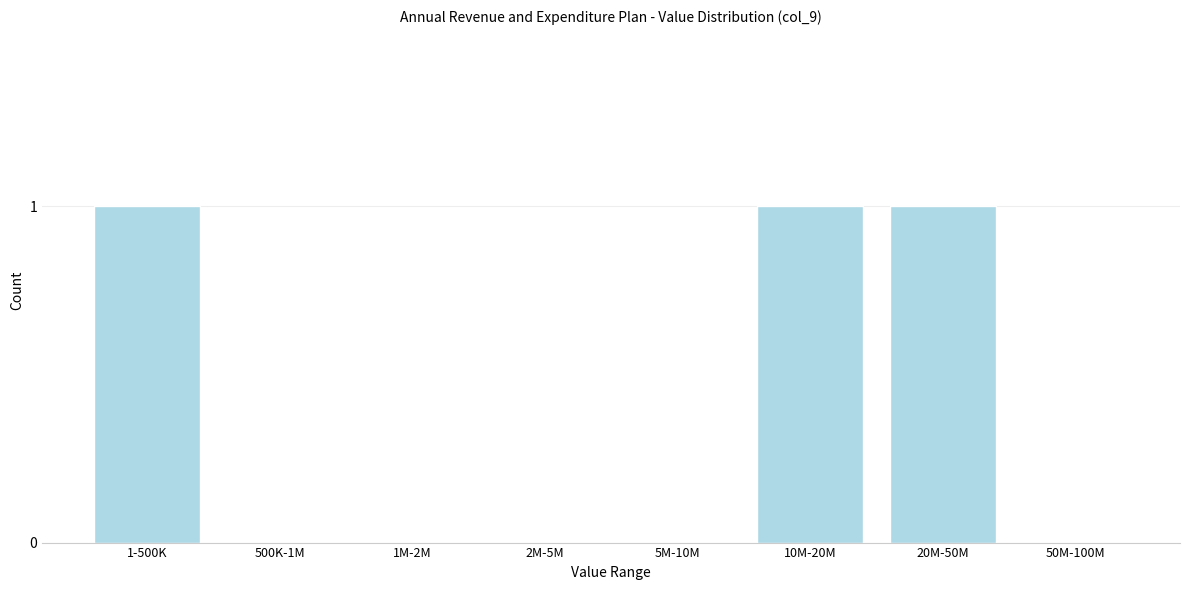

Reading left to right, extract all data points from this chart.

1-500K=1	500K-1M=0	1M-2M=0	2M-5M=0	5M-10M=0	10M-20M=1	20M-50M=1	50M-100M=0